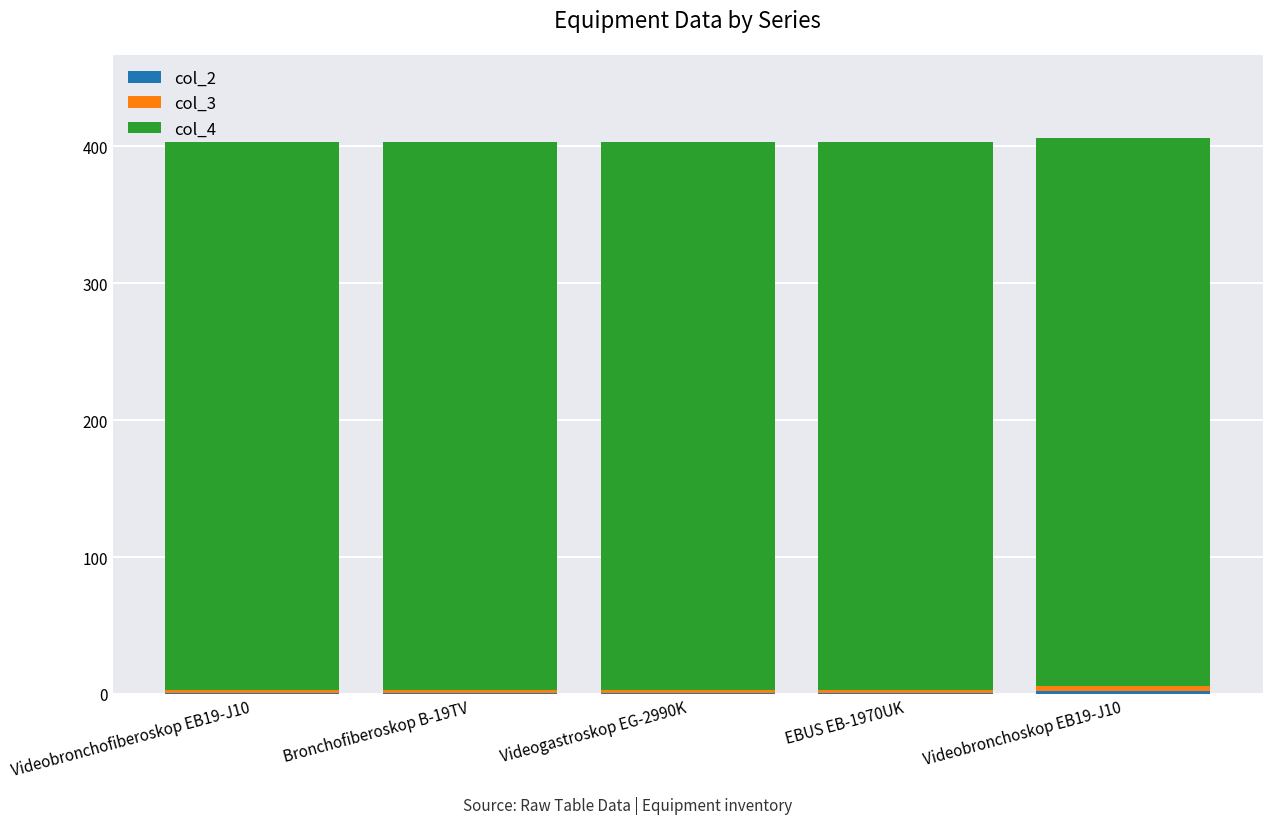

Does the chart contain stacked bars?

Yes